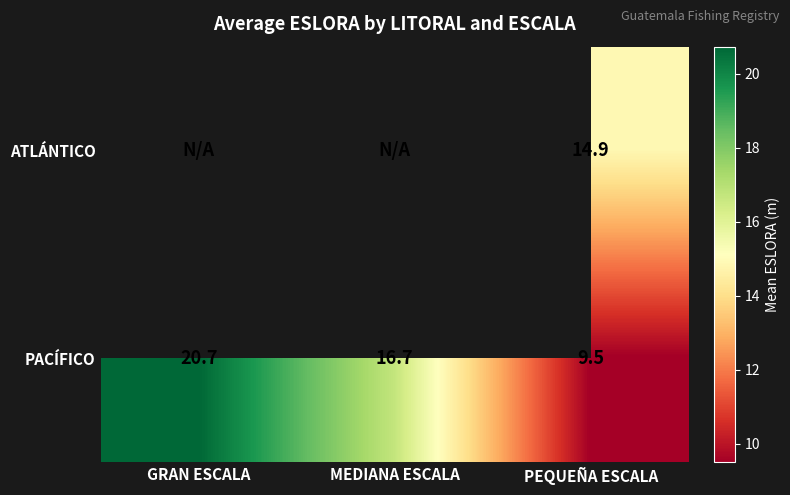

At which category is the sum across all series the highest?

PEQUEÑA ESCALA